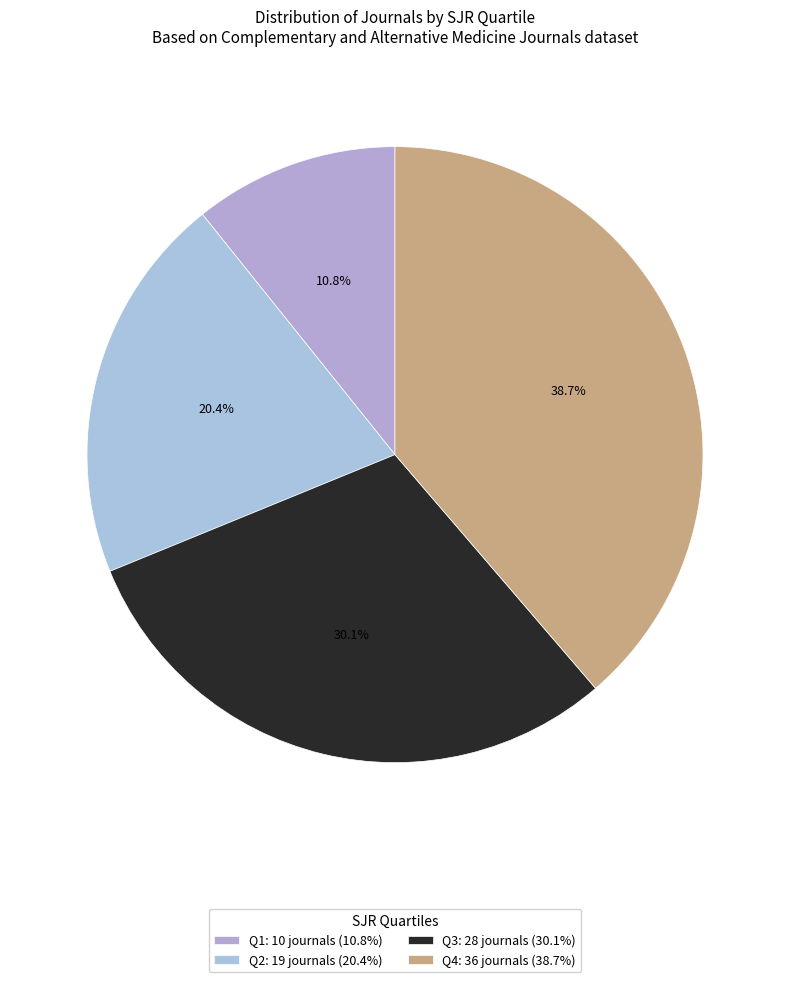

To the nearest percent, what is the average slice percentage?

25%